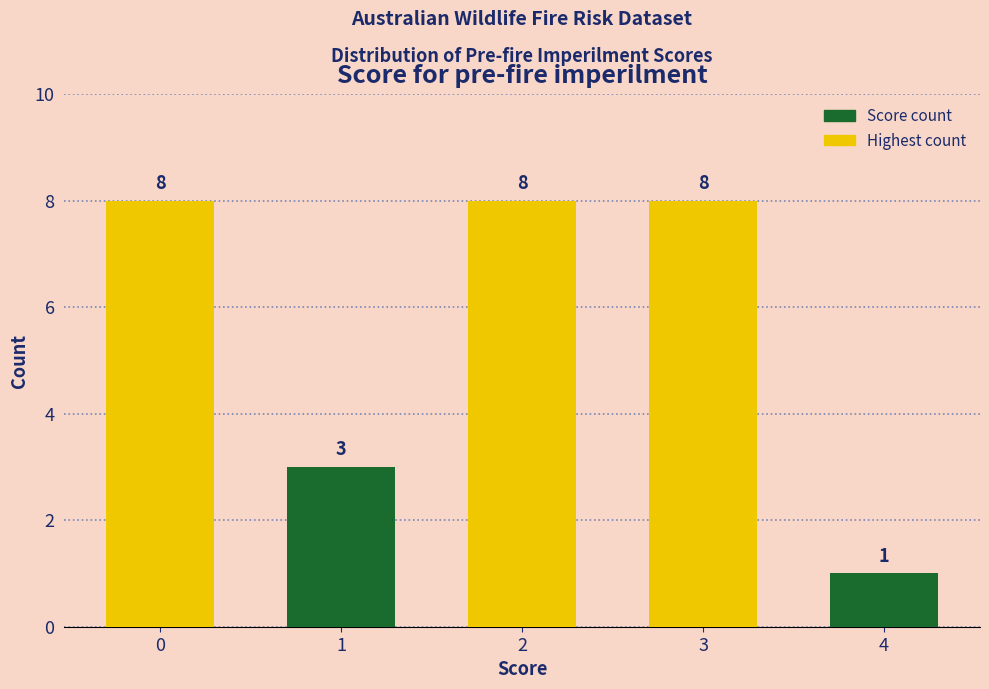

Reading left to right, extract all data points from this chart.

8	3	8	8	1